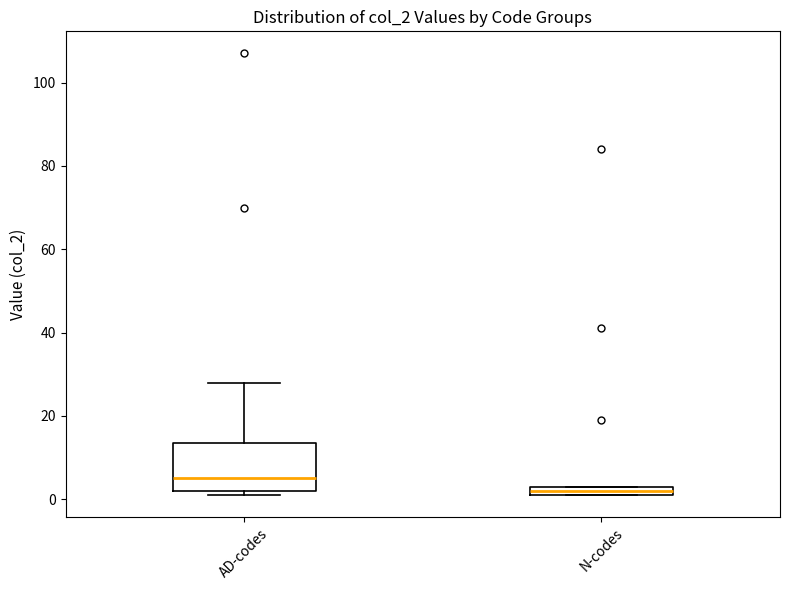

Which box is the tallest, from its lower edge to its upper edge?

AD-codes